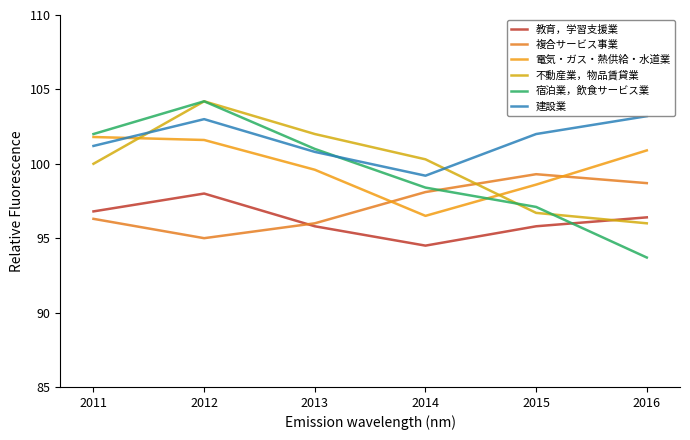

At which category does the chart reach its peak across all series?

2012